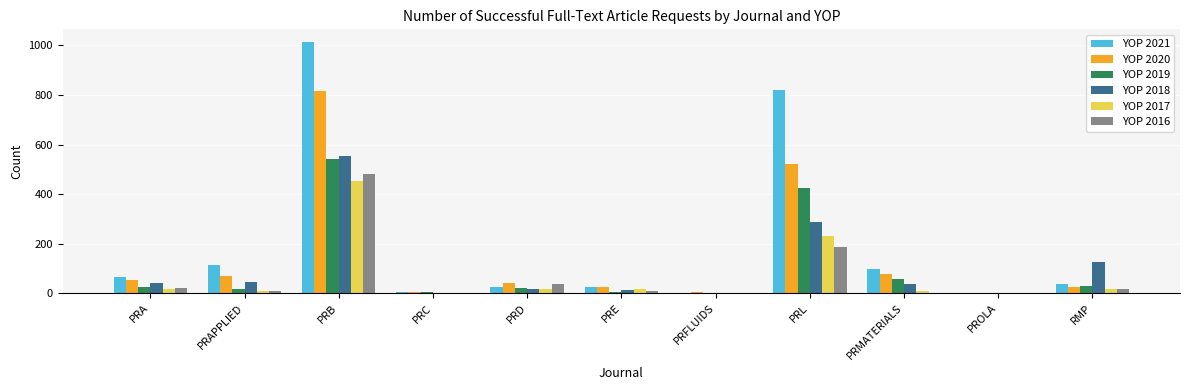

How many groups of bars are there?

11